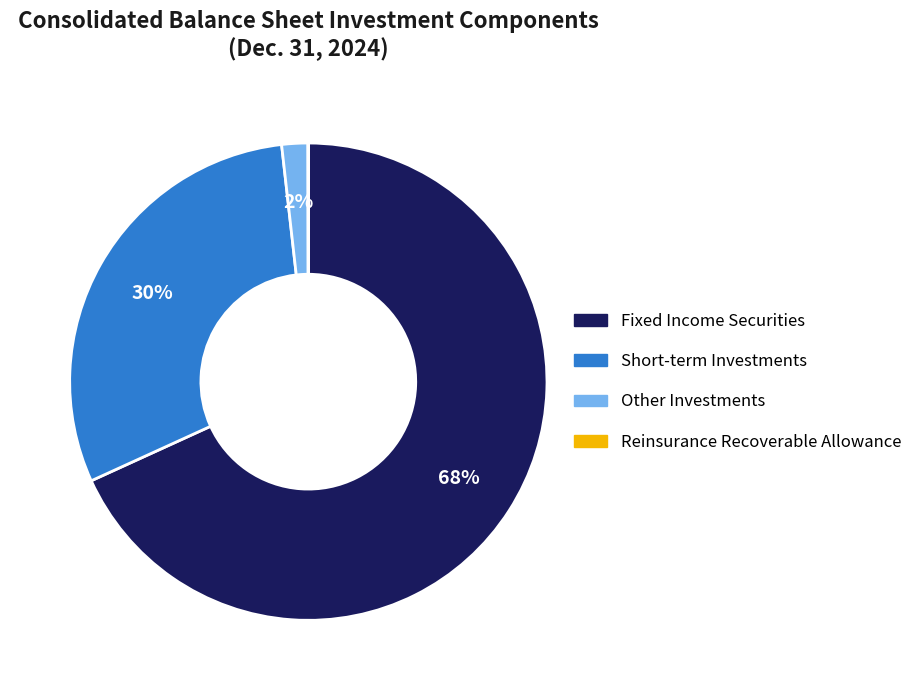

Which slice represents more than half of the pie?

Fixed Income Securities